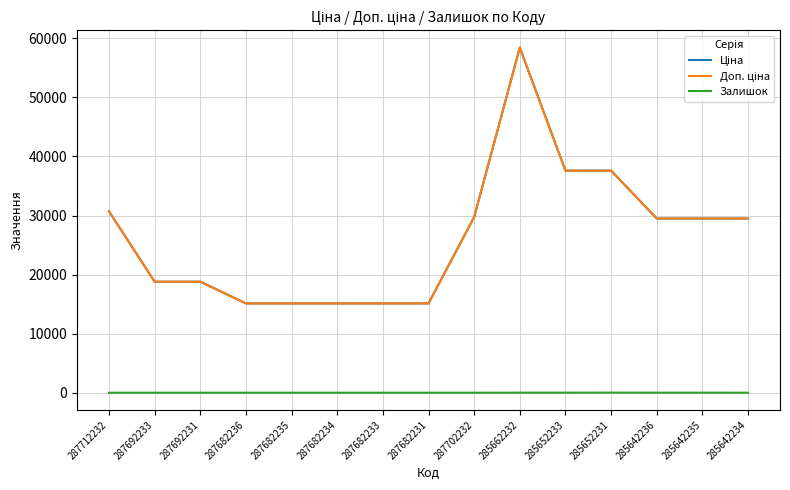

What is the label of the 6th point from the left?

287682234